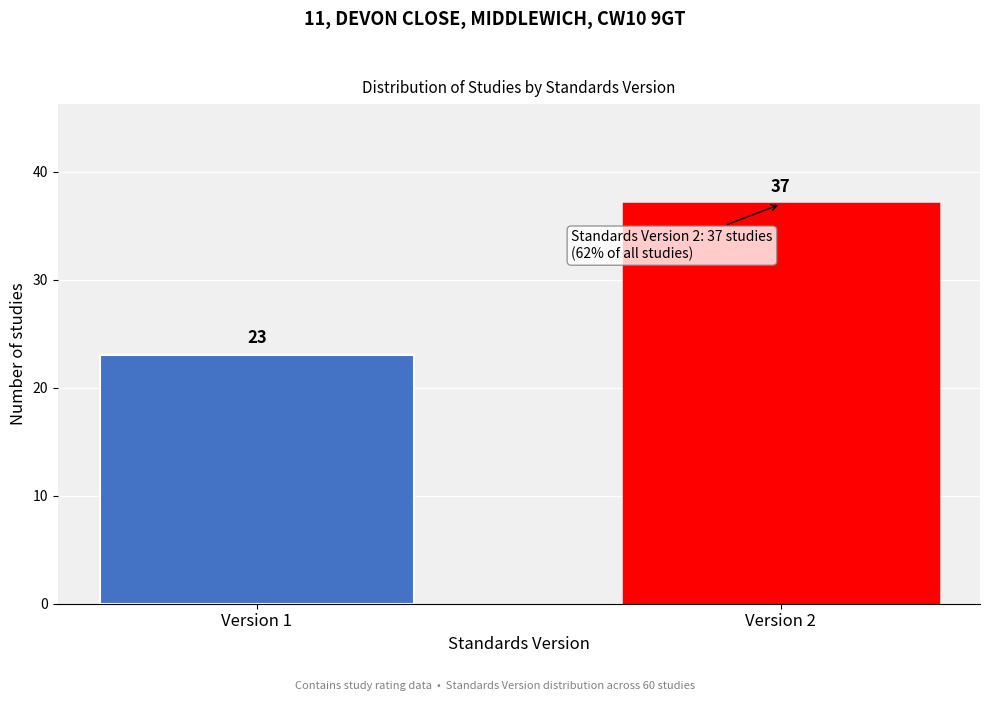

Reading right to left, extract all data points from this chart.

Version 2=37	Version 1=23